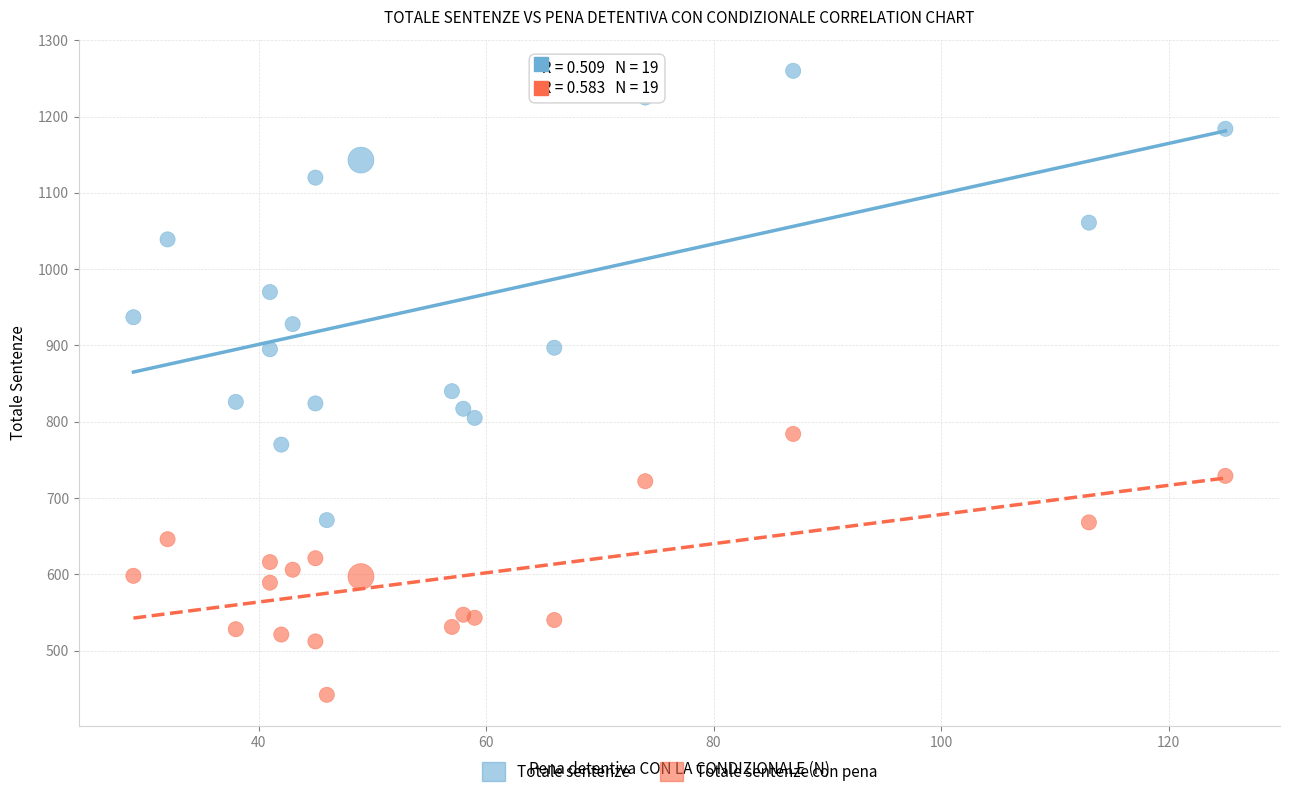

Which series has the widest spread of Y values?

Totale sentenze